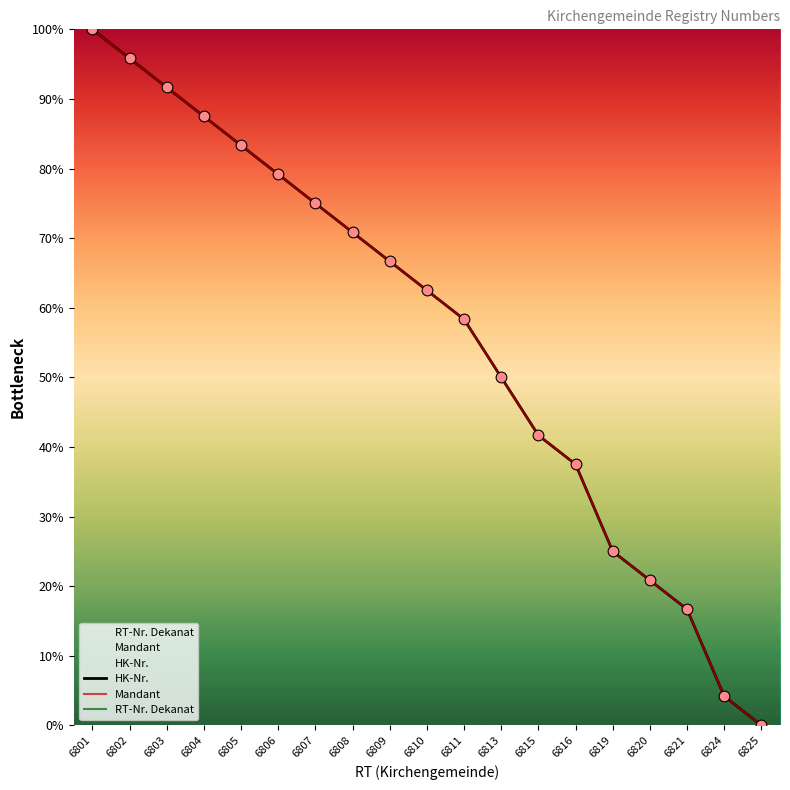

Which series reaches the maximum Y coordinate?

HK-Nr.